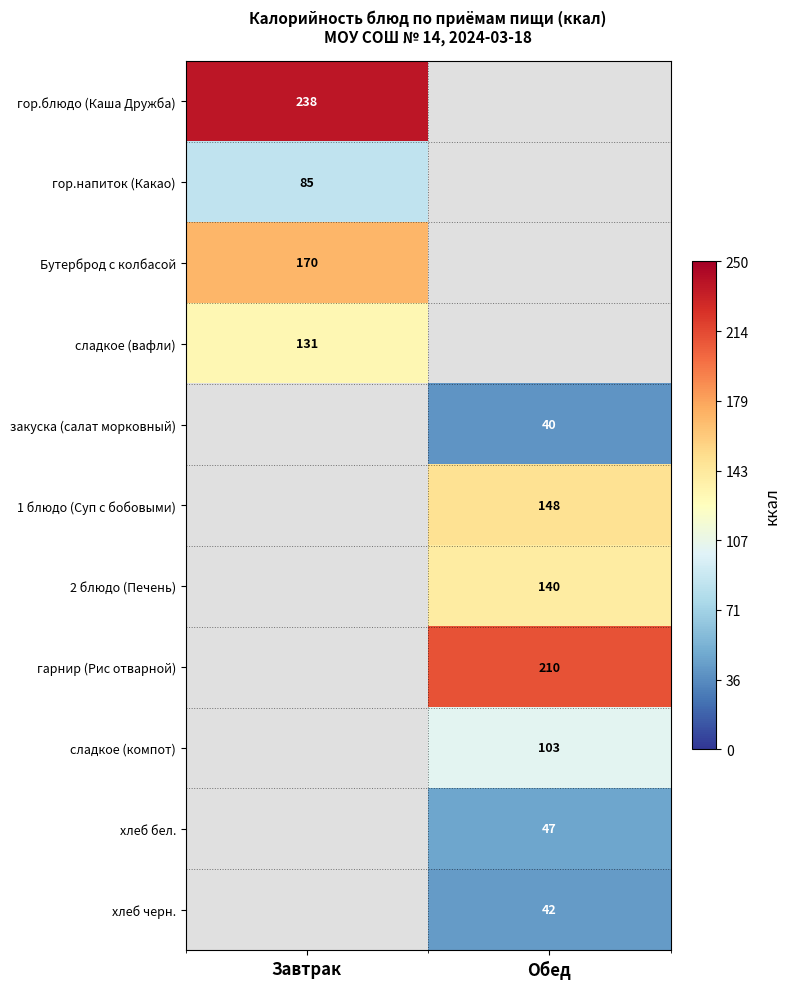

Is the value of закуска (салат морковный) at Обед greater than the value of хлеб черн. at Обед?

No